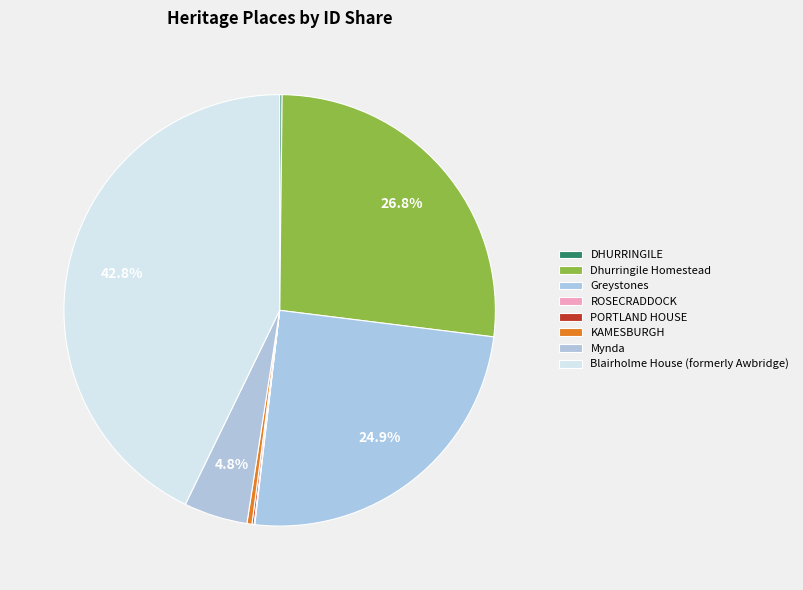

How many slices are in this pie chart?

8